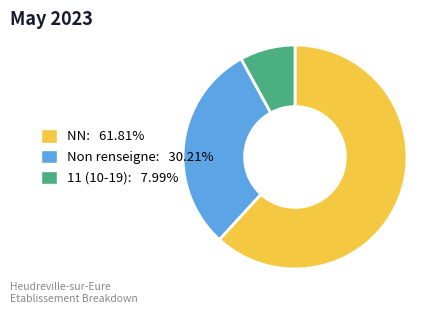

Is there any slice that represents more than half of the pie?

Yes